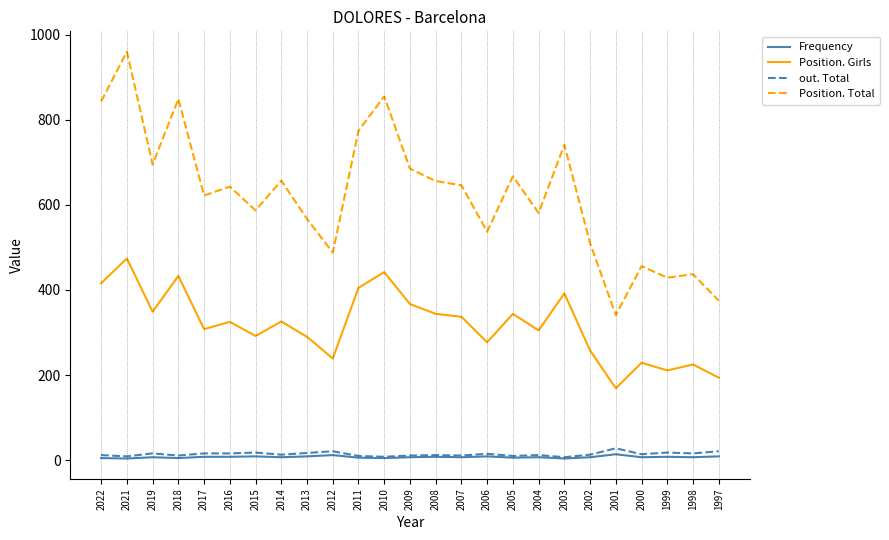

Which category has the lowest value in the Position. Total series?

2001